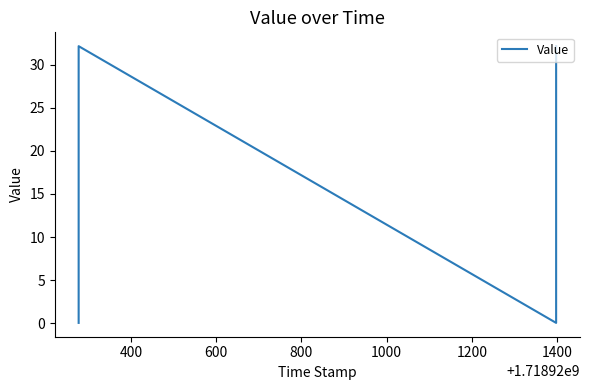

What is the difference between the maximum and minimum values?

32.1